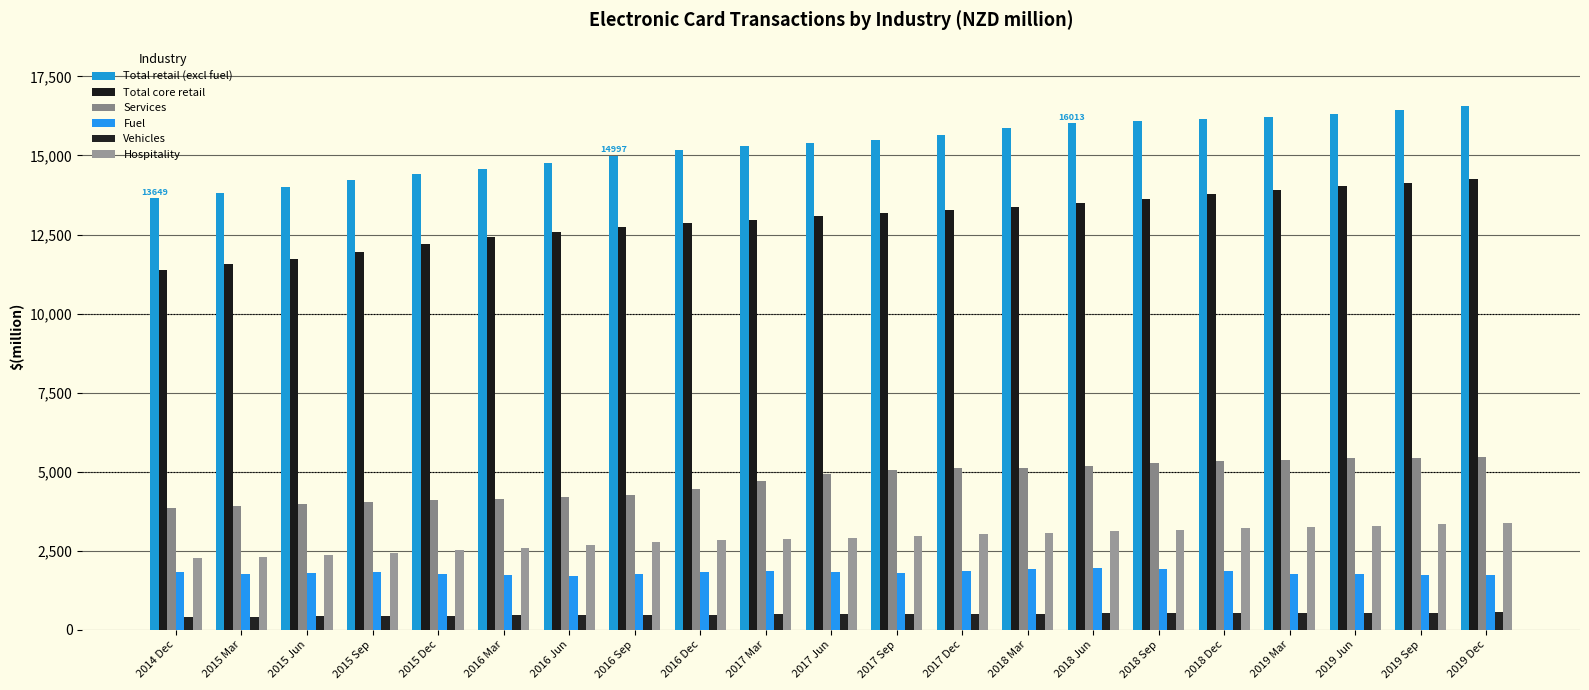

The Services series shows 3969 at 2015 Jun. True or false?

True